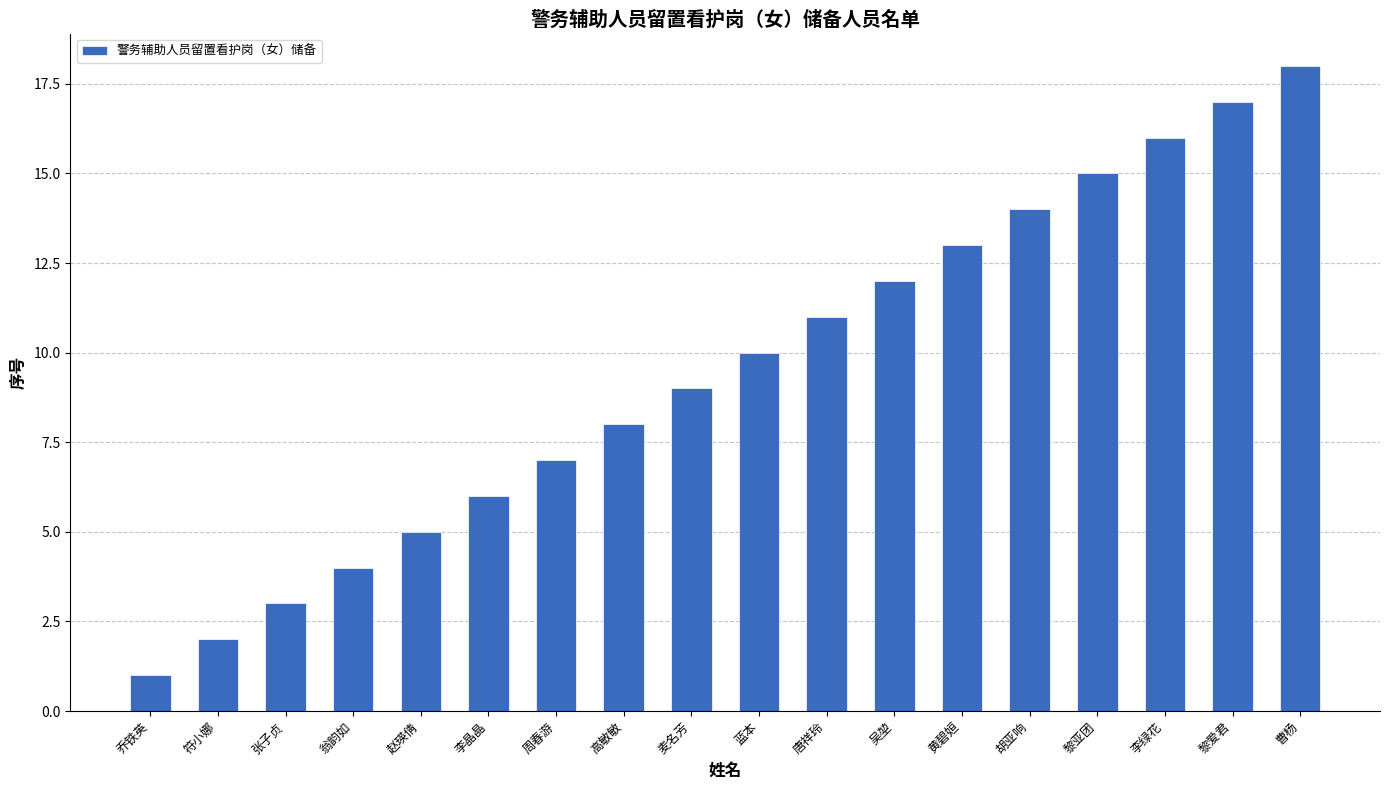

Which has a higher value, 唐祥玲 or 曹杨?

曹杨